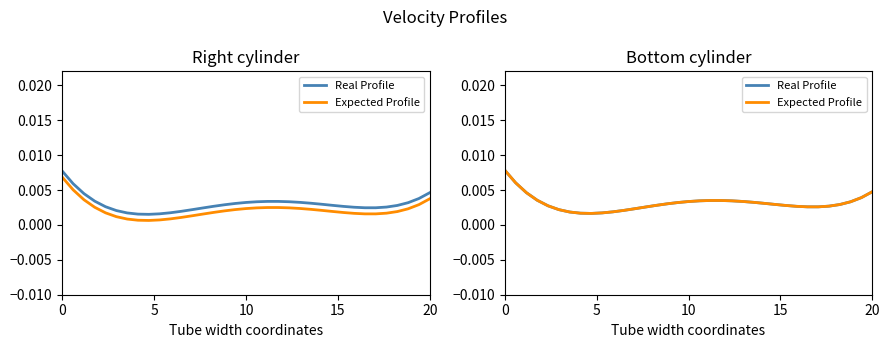

Does the chart have visible grid lines?

No